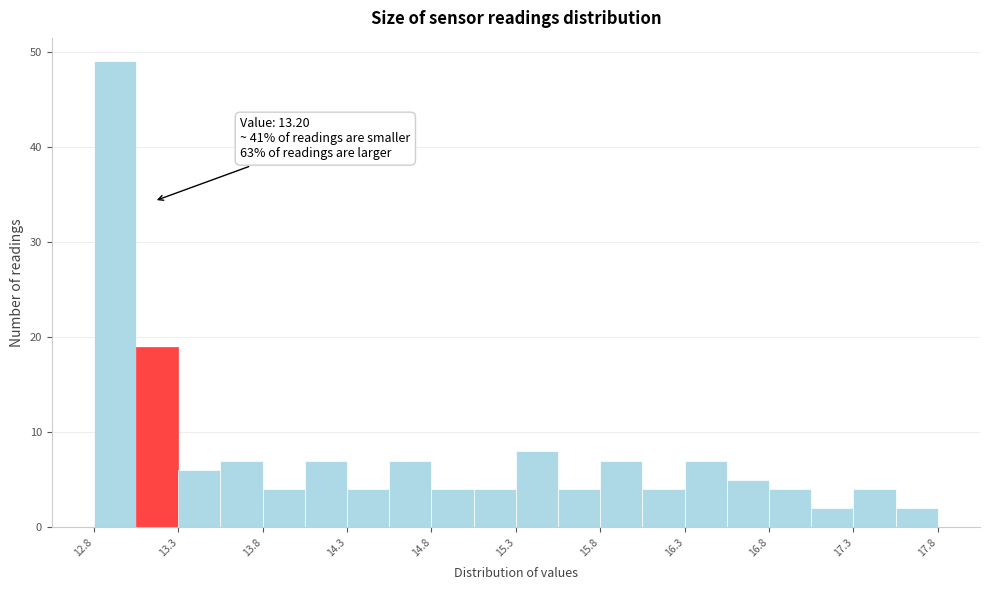

Over which range of the x-axis is the bar tallest?

12.850 to 13.095